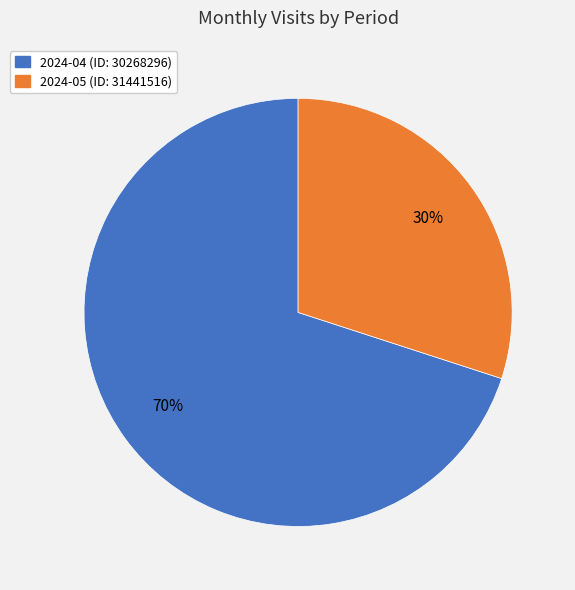

Does 2024-05 (ID: 31441516) account for over 50% of the chart?

No